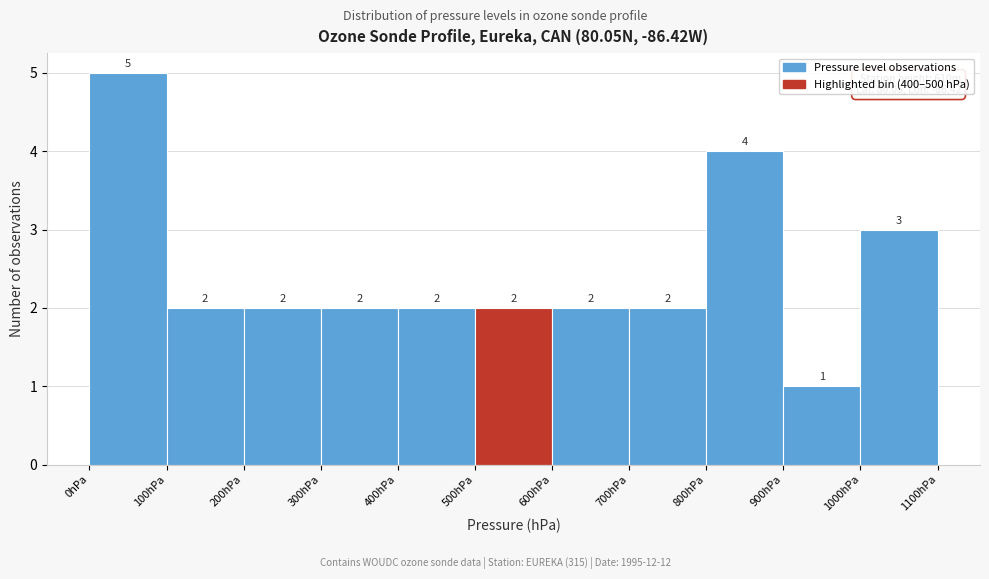

Reading left to right, transcribe this chart: for each bar, give the range it covers on the x-axis and its height.

0 to 100: 5
100 to 200: 2
200 to 300: 2
300 to 400: 2
400 to 500: 2
500 to 600: 2
600 to 700: 2
700 to 800: 2
800 to 900: 4
900 to 1000: 1
1000 to 1100: 3